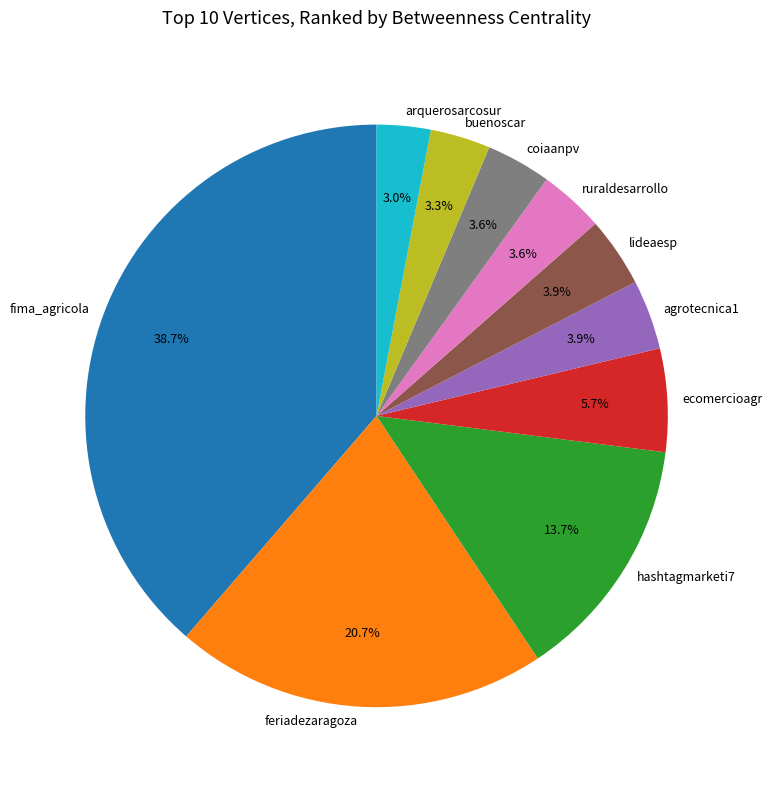

To the nearest percent, what is the difference between the lideaesp and ecomercioagr slice percentages?

2%